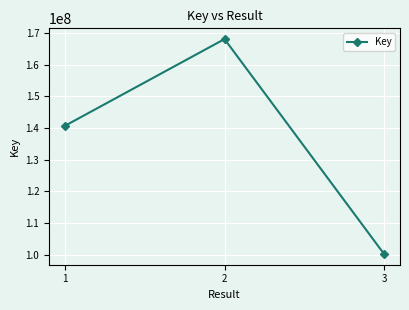

What is the change in value from 1 to 3?

-40461778